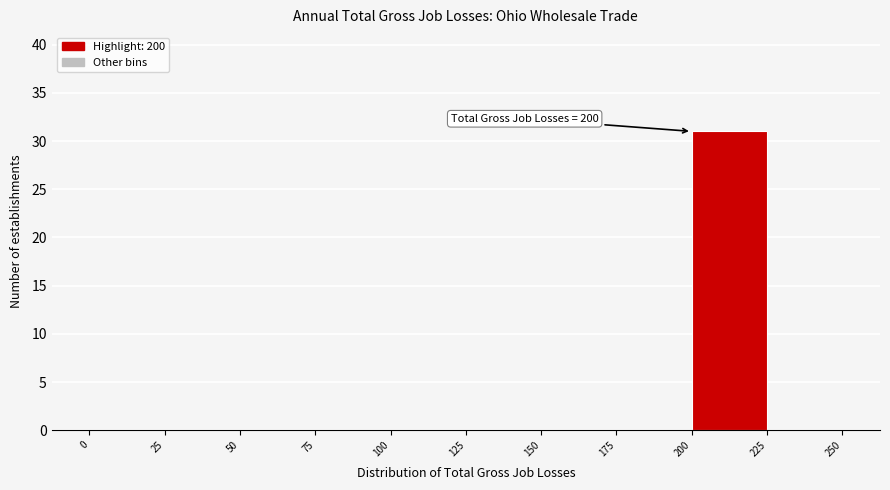

Over which range of the x-axis is the bar tallest?

200 to 225